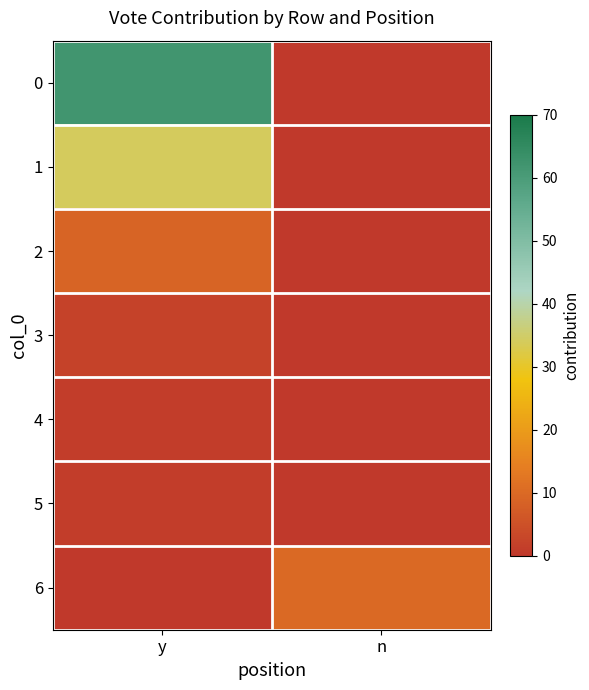

At which category is the sum across all series the highest?

y